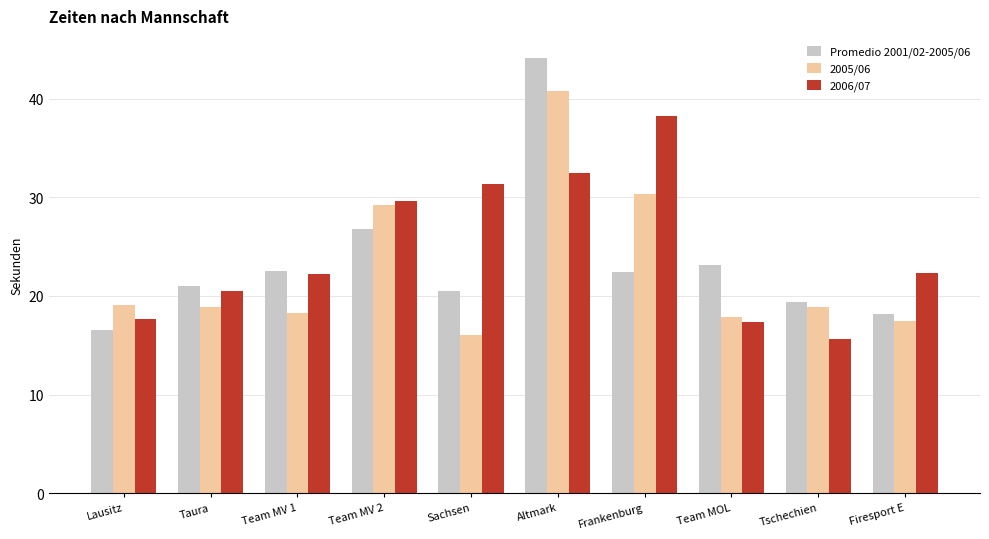

What is the difference between the highest and lowest values at Altmark?

11.7